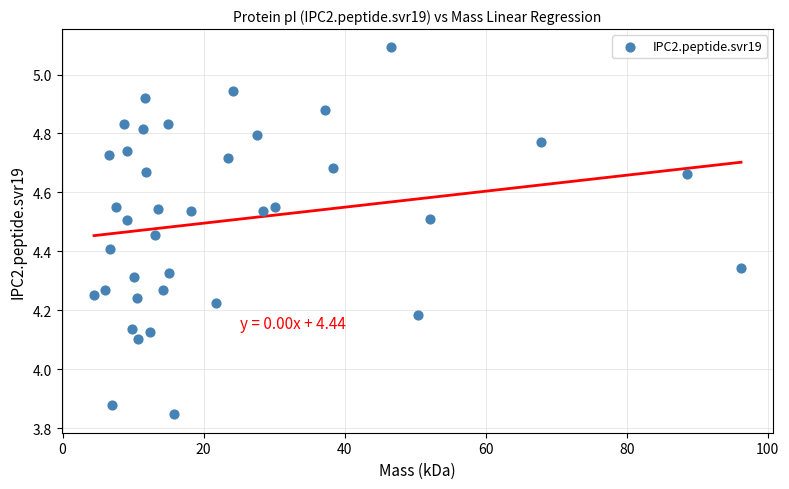

What is the range of X values (max minus min)?

91.8